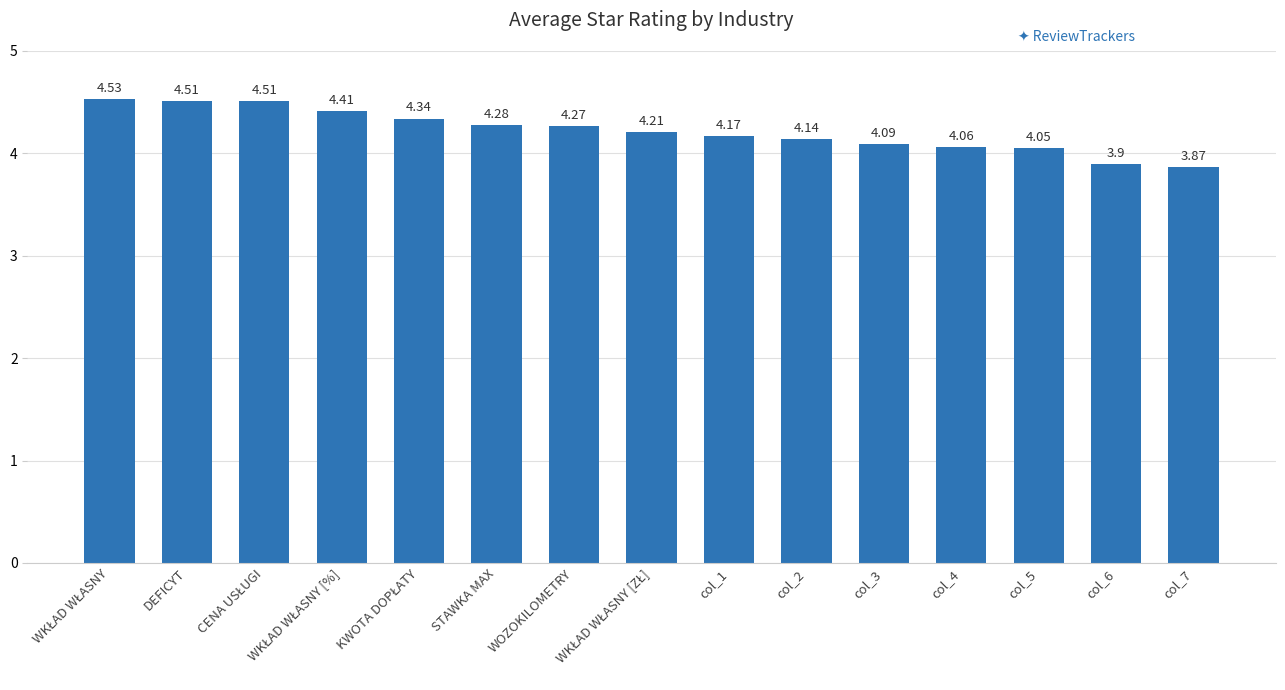

What is the change in value from WOZOKILOMETRY to col_6?

-0.4